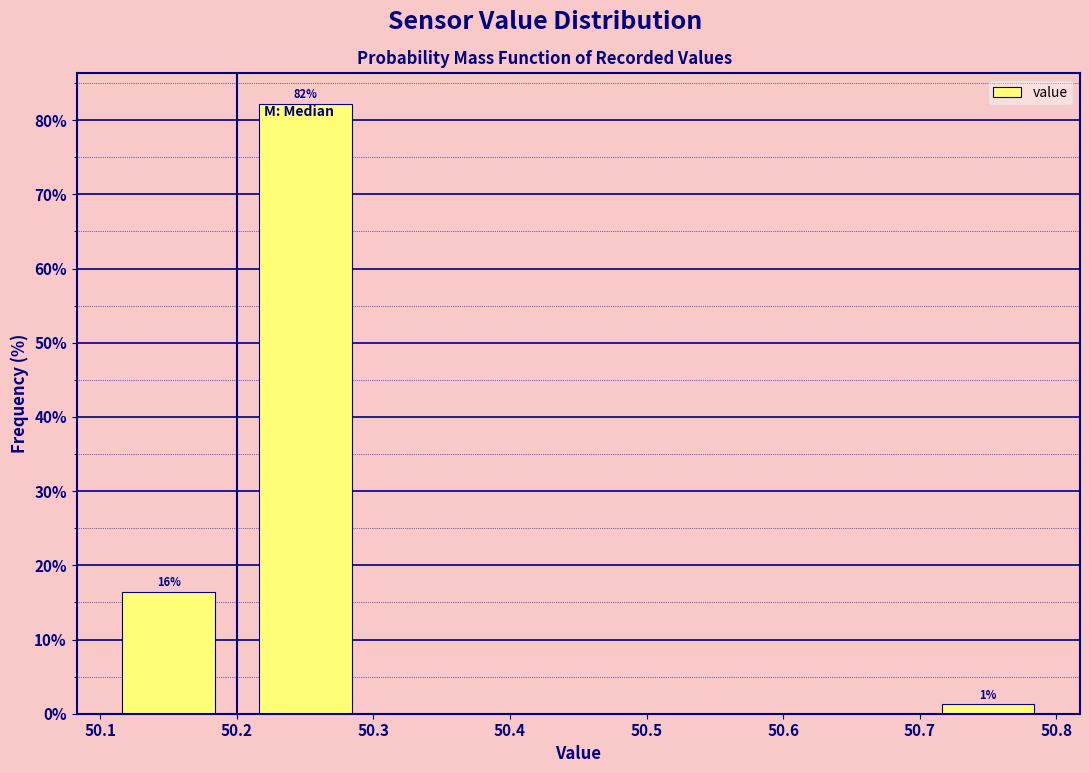

Over which range of the x-axis is the bar tallest?

50.2 to 50.3